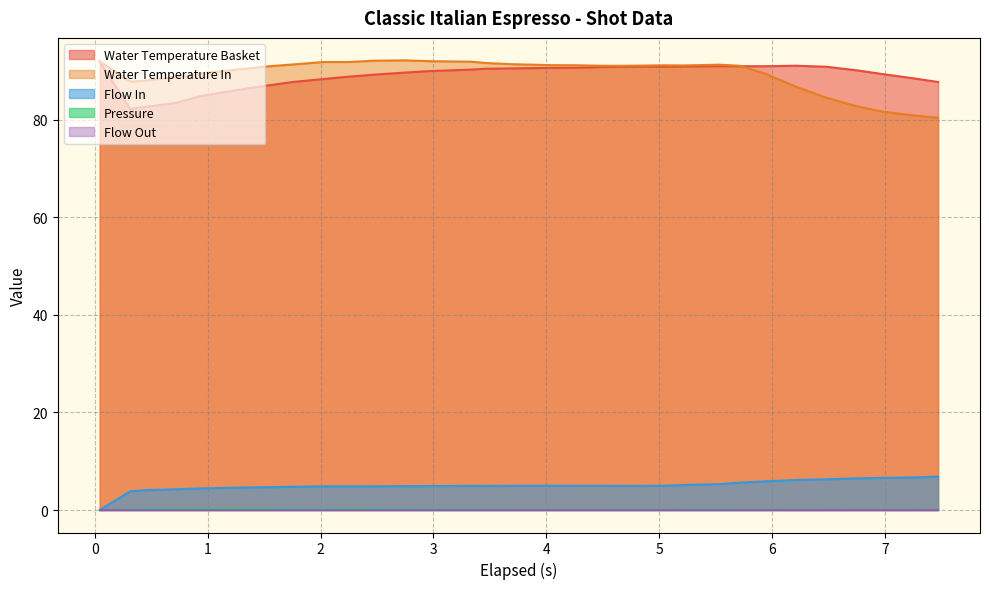

True or false: Water Temperature In and Flow In cross at least once.

False